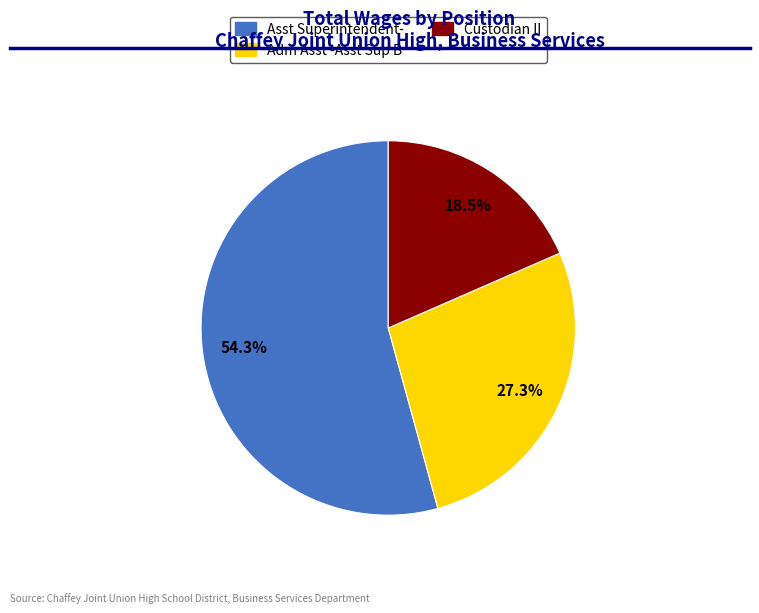

To the nearest percent, what percentage of the pie is Asst Superintendent-?

54%